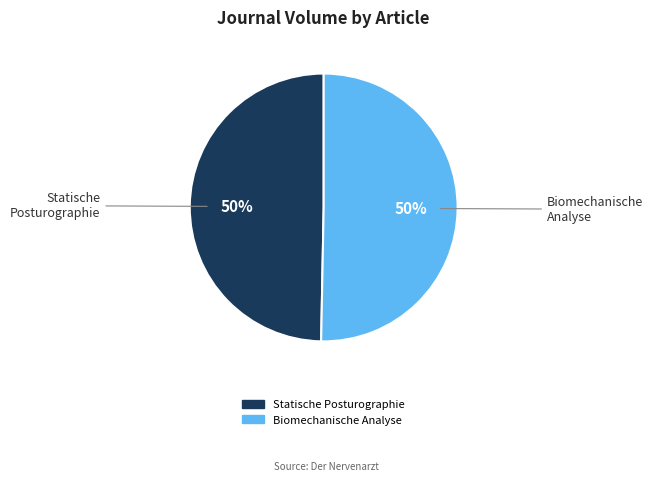

Approximately how many times larger is the value at Biomechanische Analyse compared to Statische Posturographie?

1.0